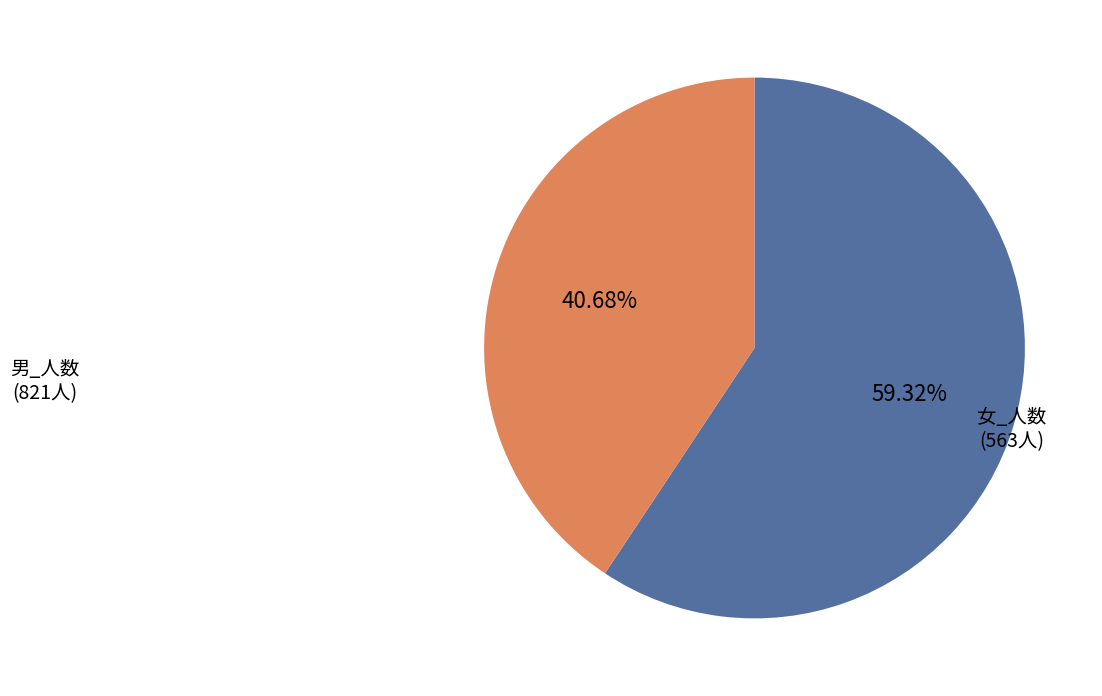

Which category accounts for the majority?

男_人数